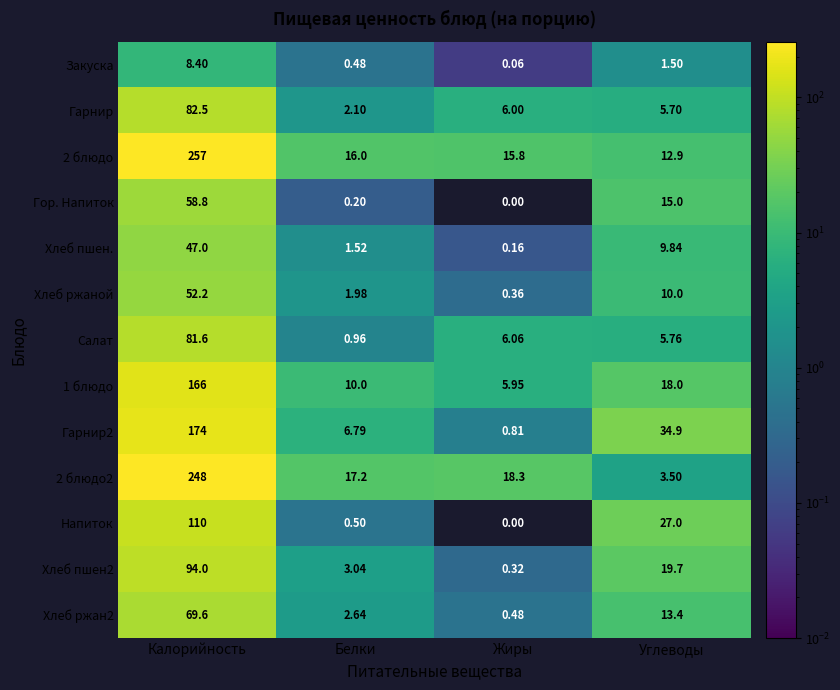

Which category has the lowest value in the Закуска series?

Жиры